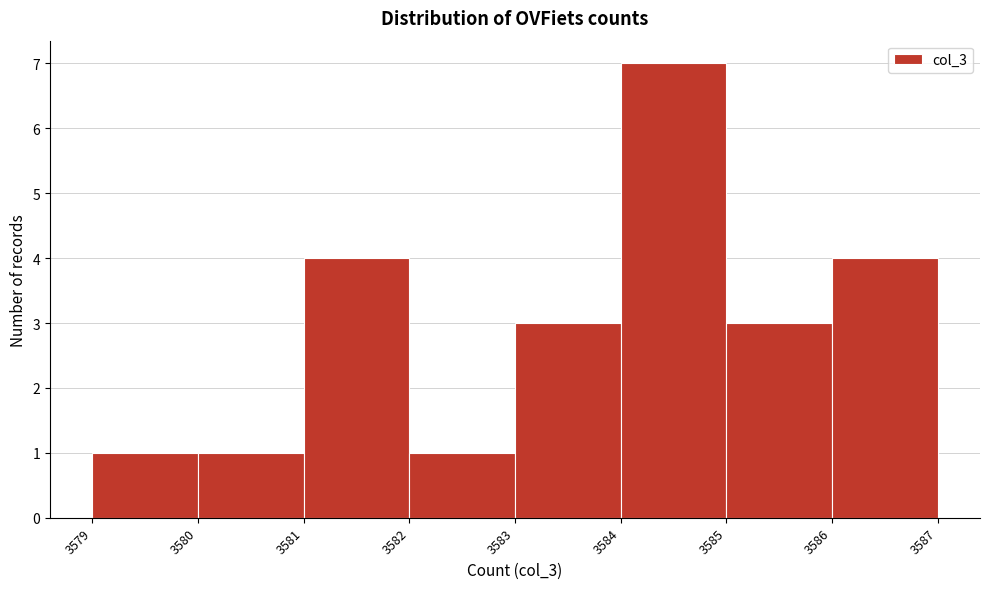

Reading left to right, list every bar in this chart as the range it spans on the x-axis followed by its height. The values are not printed on the chart, so give them approximately, as read against the axis.

3579 to 3580: 1
3580 to 3581: 1
3581 to 3582: 4
3582 to 3583: 1
3583 to 3584: 3
3584 to 3585: 7
3585 to 3586: 3
3586 to 3587: 4